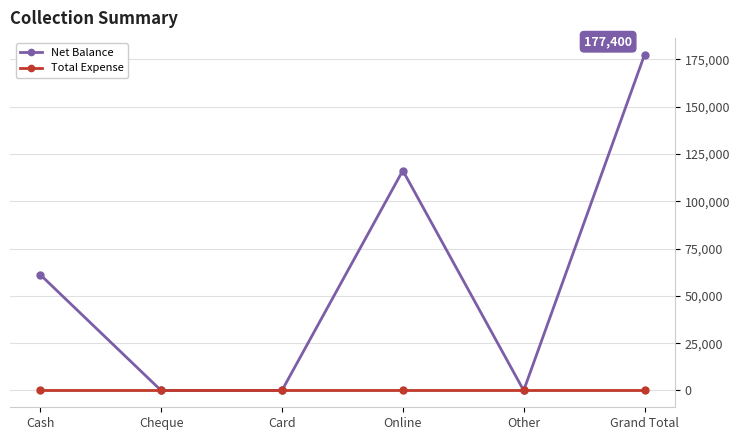

Rank the series by their maximum value, from highest to lowest.

Net Balance, Total Expense